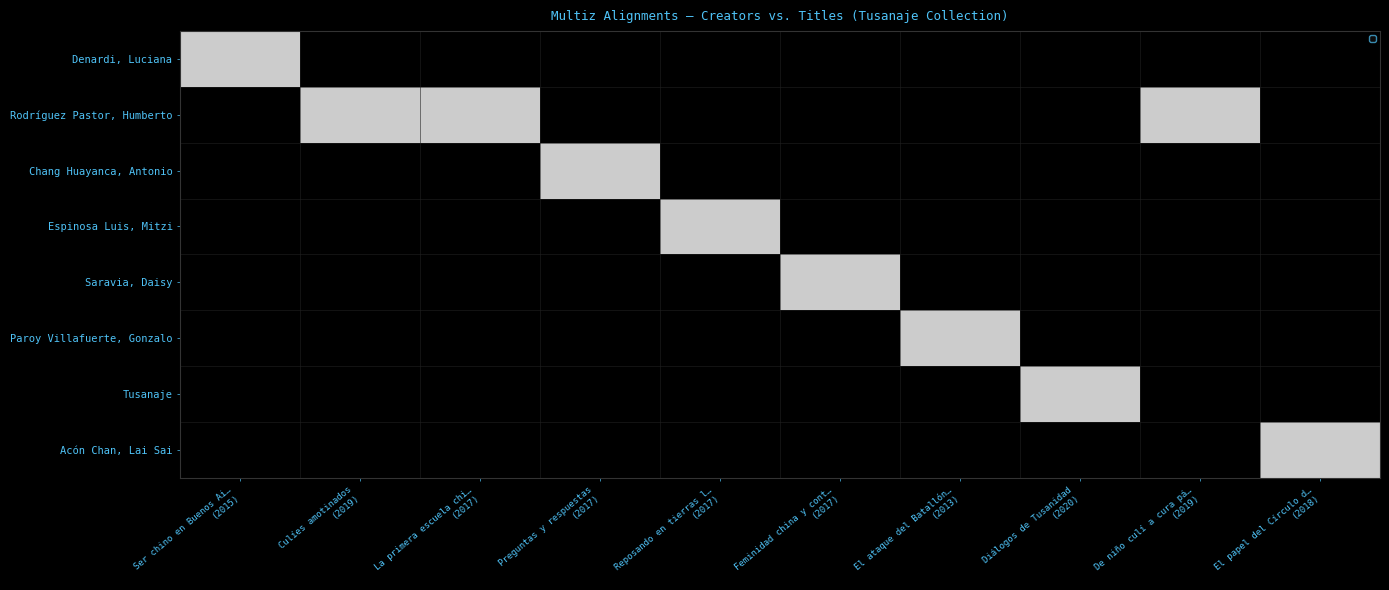

How many positive values are there?

1